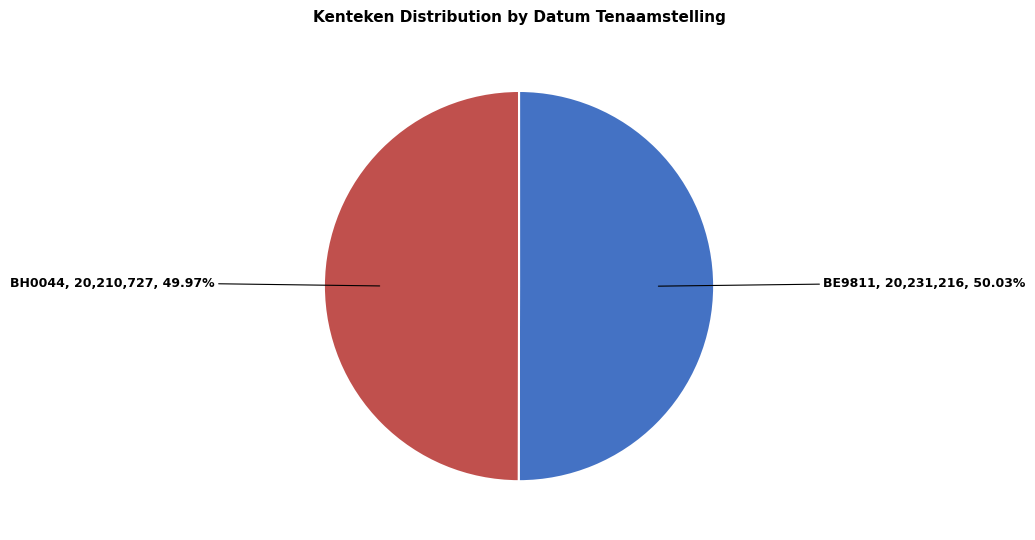

Is the sum of BH0044 and BE9811 greater than half?

Yes